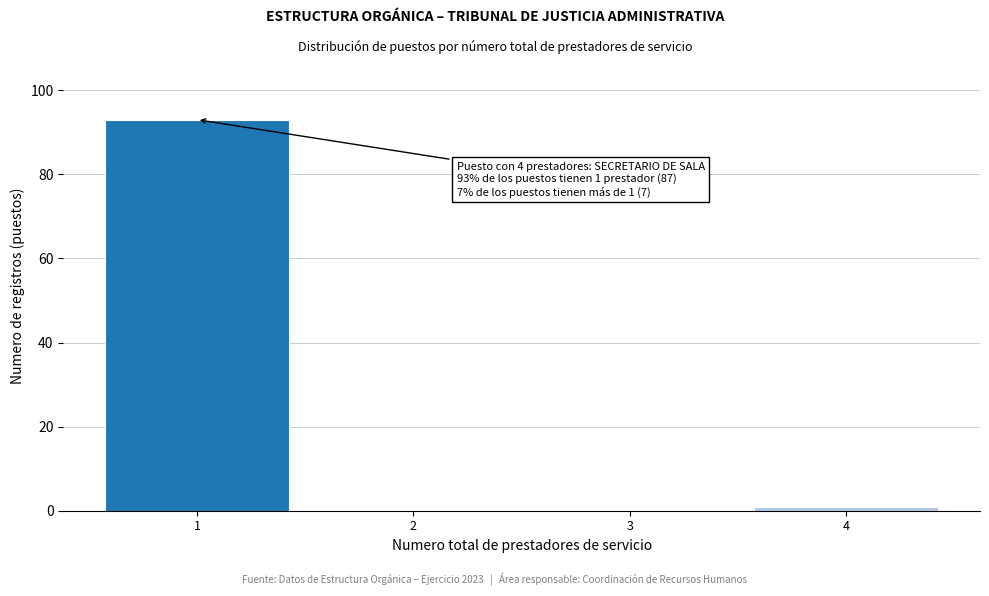

Reading left to right, extract all data points from this chart.

1=93	2=0	3=0	4=1